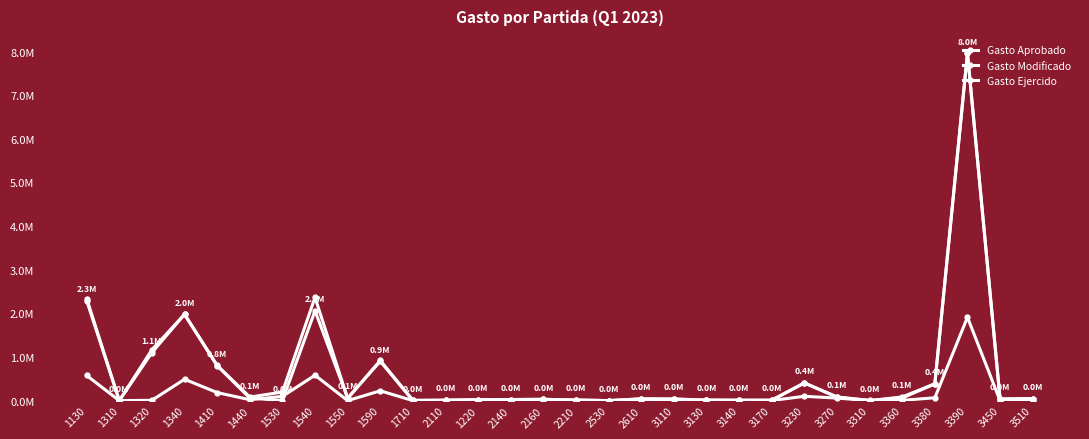

Reading left to right, transcribe all the data shown in this chart.

Gasto Aprobado: 1130=2.3	1310=0.0	1320=1.1	1340=2.0	1410=0.8	1440=0.1	1530=0.0	1540=2.1	1550=0.1	1590=0.9	1710=0.0	2110=0.0	1220=0.0	2140=0.0	2160=0.0	2210=0.0	2530=0.0	2610=0.0	3110=0.0	3130=0.0	3140=0.0	3170=0.0	3230=0.4	3270=0.1	3310=0.0	3360=0.1	3380=0.4	3390=8.0	3450=0.0	3510=0.0
Gasto Modificado: 1130=2.3	1310=0.0	1320=1.2	1340=2.0	1410=0.8	1440=0.1	1530=0.2	1540=2.4	1550=0.0	1590=0.9	1710=0.0	2110=0.0	1220=0.0	2140=0.0	2160=0.0	2210=0.0	2530=0.0	2610=0.0	3110=0.0	3130=0.0	3140=0.0	3170=0.0	3230=0.4	3270=0.1	3310=0.0	3360=0.1	3380=0.4	3390=8.0	3450=0.0	3510=0.0
Gasto Ejercido: 1130=0.6	1310=0.0	1320=0.0	1340=0.5	1410=0.2	1440=0.0	1530=0.1	1540=0.6	1550=0.0	1590=0.2	1710=0.0	2110=0.0	1220=0.0	2140=0.0	2160=0.0	2210=0.0	2530=0.0	2610=0.0	3110=0.0	3130=0.0	3140=0.0	3170=0.0	3230=0.1	3270=0.1	3310=0.0	3360=0.0	3380=0.1	3390=1.9	3450=0.0	3510=0.0